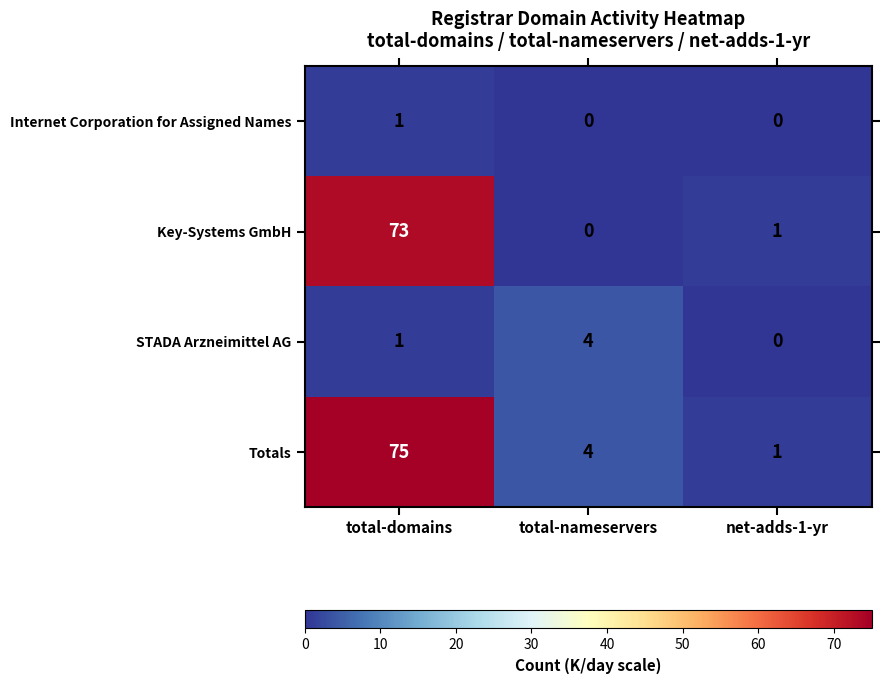

What is the difference between the maximum and minimum values in the Key-Systems GmbH series?

73